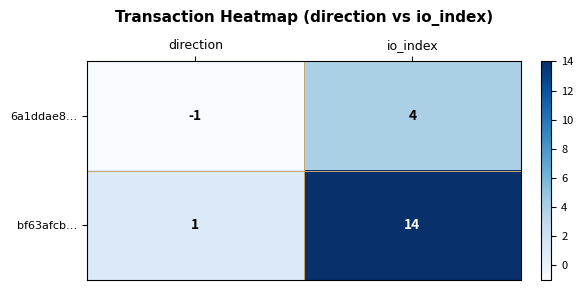

Rank the series at direction from highest to lowest value.

bf63afcb…, 6a1ddae8…